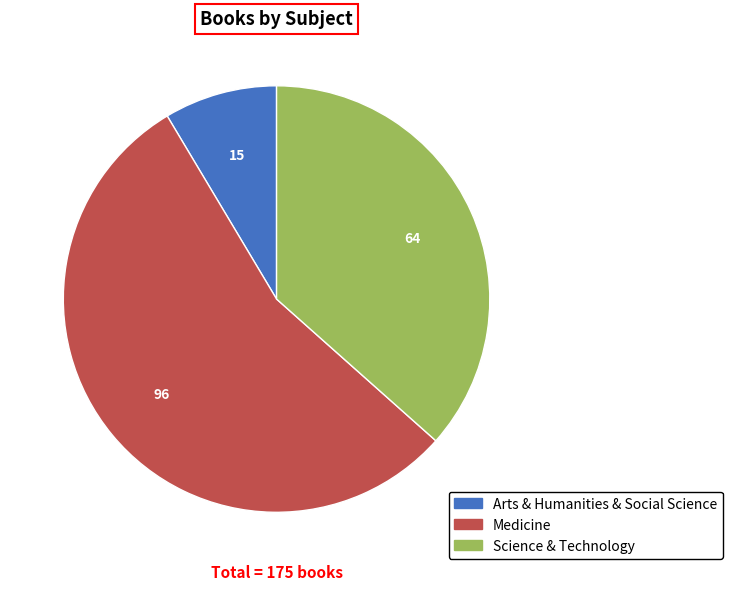

Rank the categories by value from lowest to highest.

Arts & Humanities & Social Science, Science & Technology, Medicine